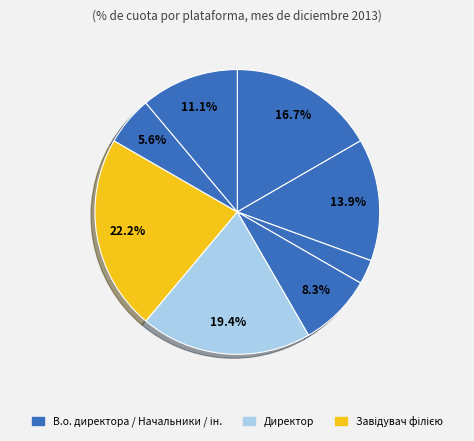

Which category has the biggest portion of the pie?

Завідувач філією